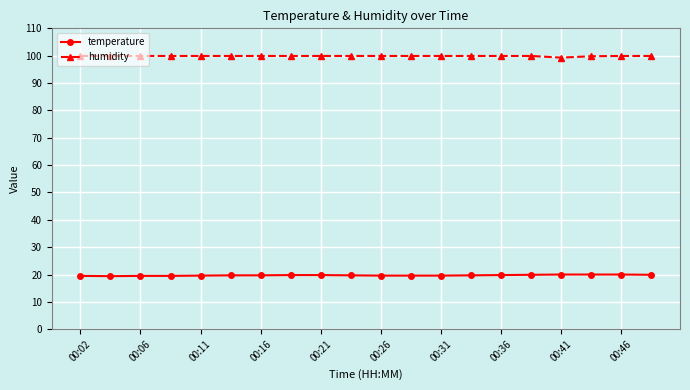

What is the maximum value shown in the chart?

99.9